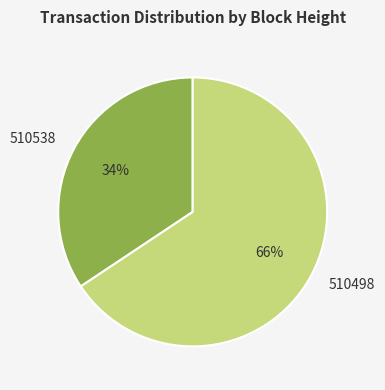

How many segments does this pie chart have?

2